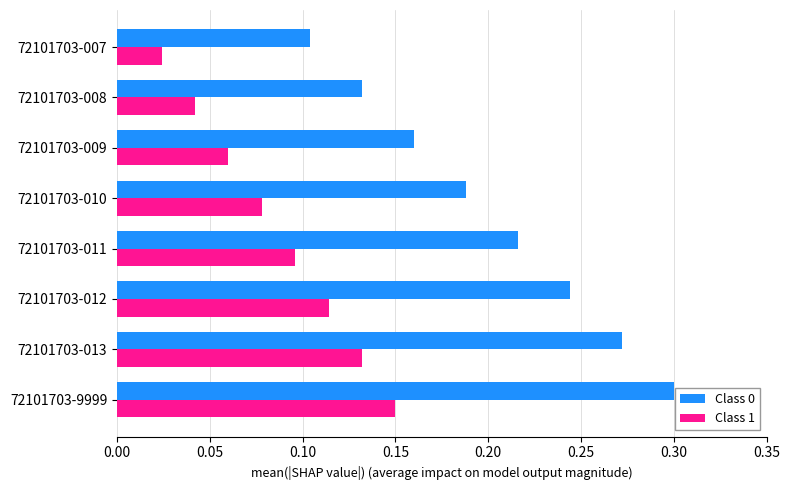

List the labels in order of Class 0 value, smallest first.

72101703-007, 72101703-008, 72101703-009, 72101703-010, 72101703-011, 72101703-012, 72101703-013, 72101703-9999